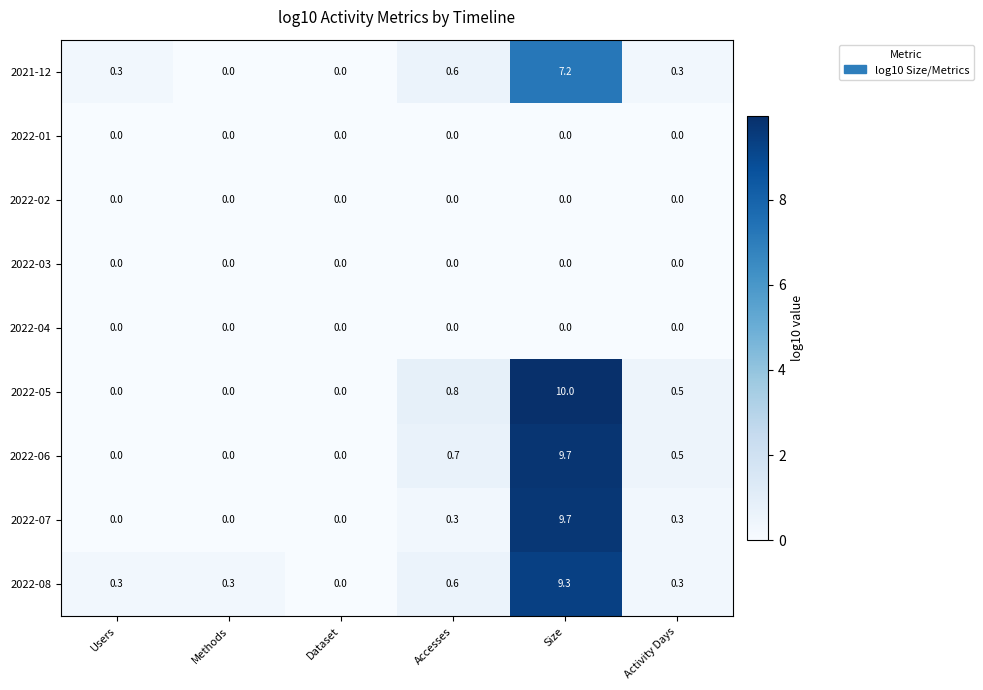

Which series has the largest range (max minus min)?

2022-05